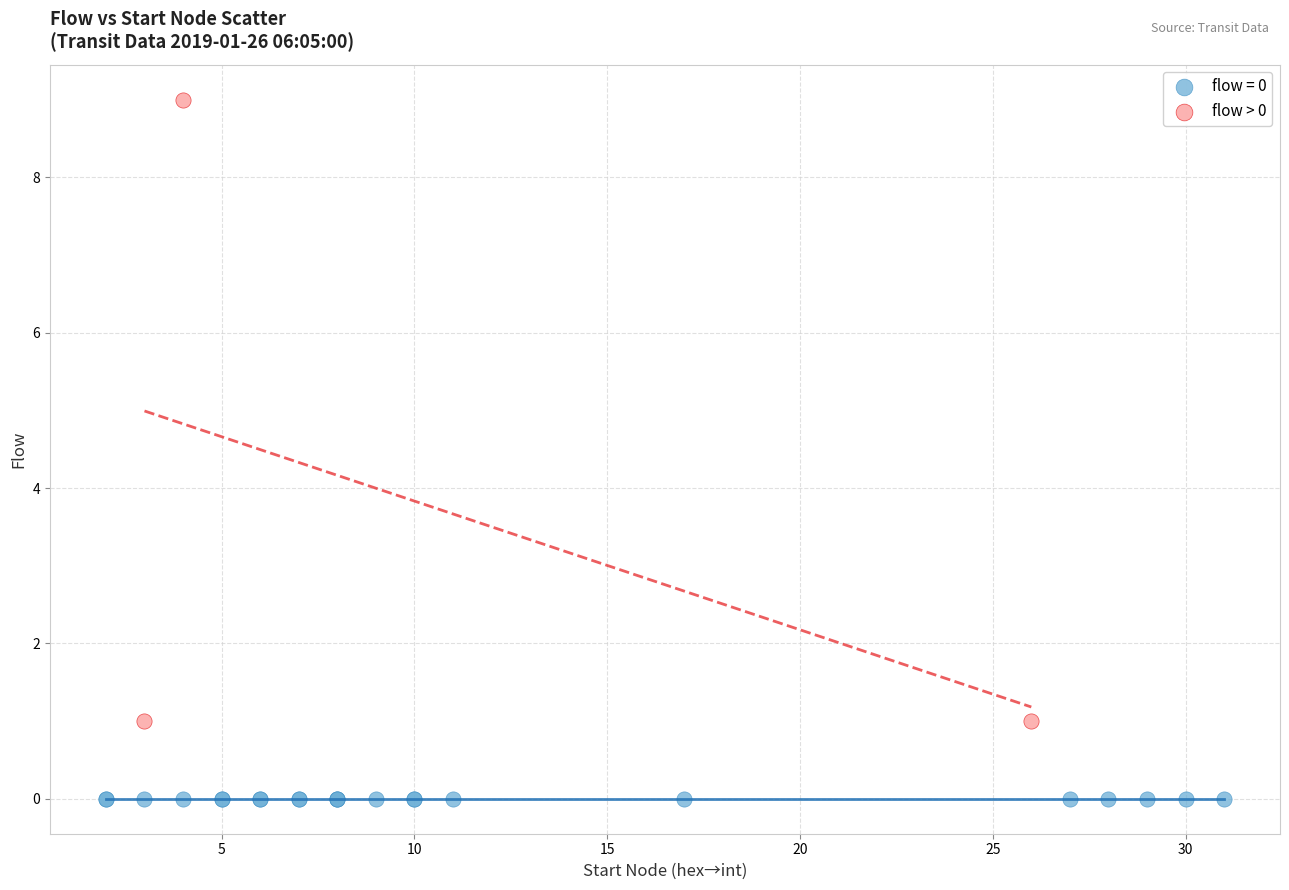

Which series contains the highest Y value?

flow > 0